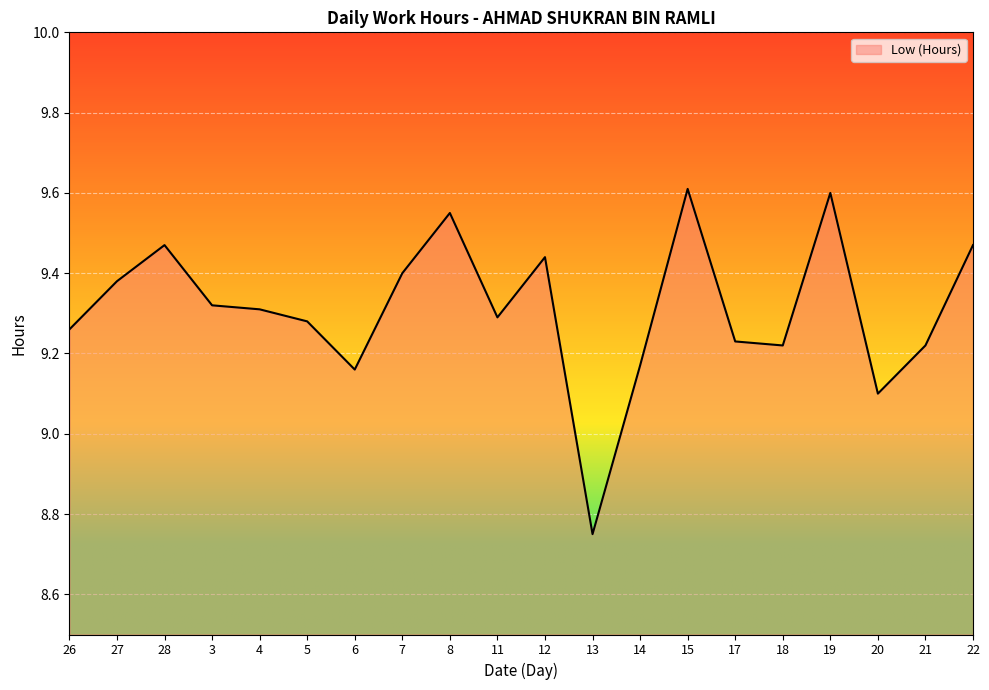

At which label is the value closest to 9?

20